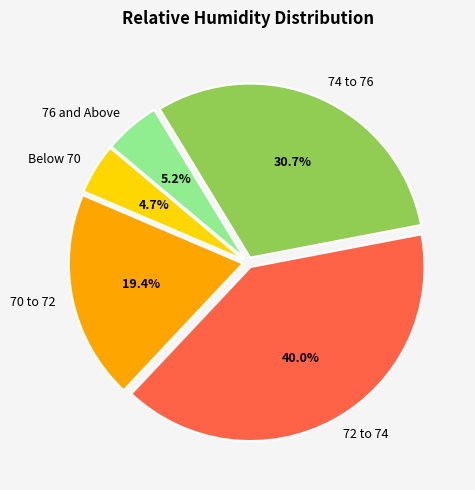

Does 74 to 76 account for over 50% of the chart?

No